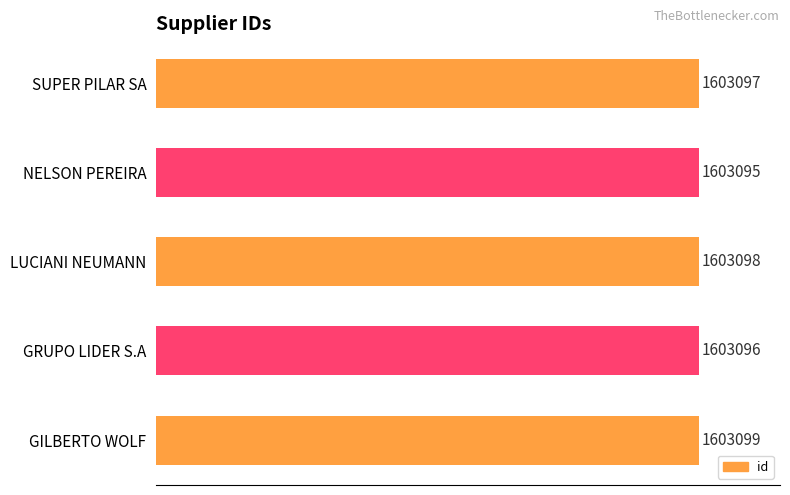

Does the chart contain any negative values?

No